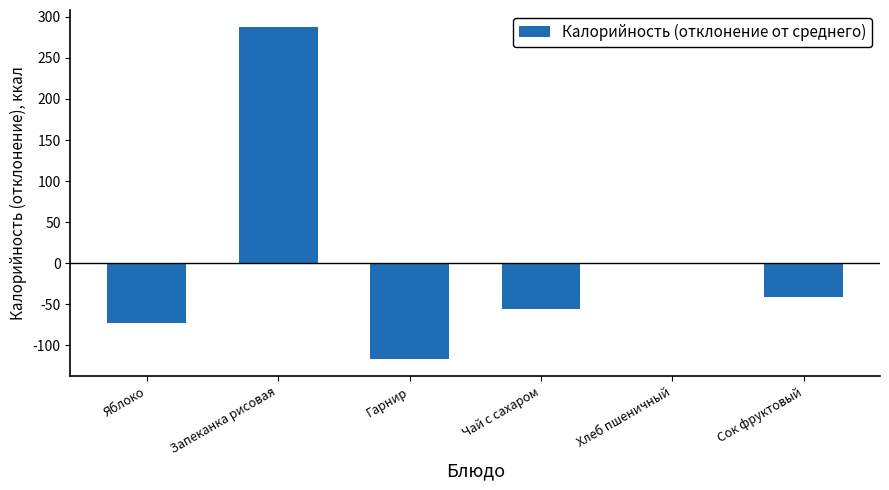

Reading left to right, list all the values displayed in this chart.

-73.2	288.1	-117.2	-56.2	-0.2	-41.2